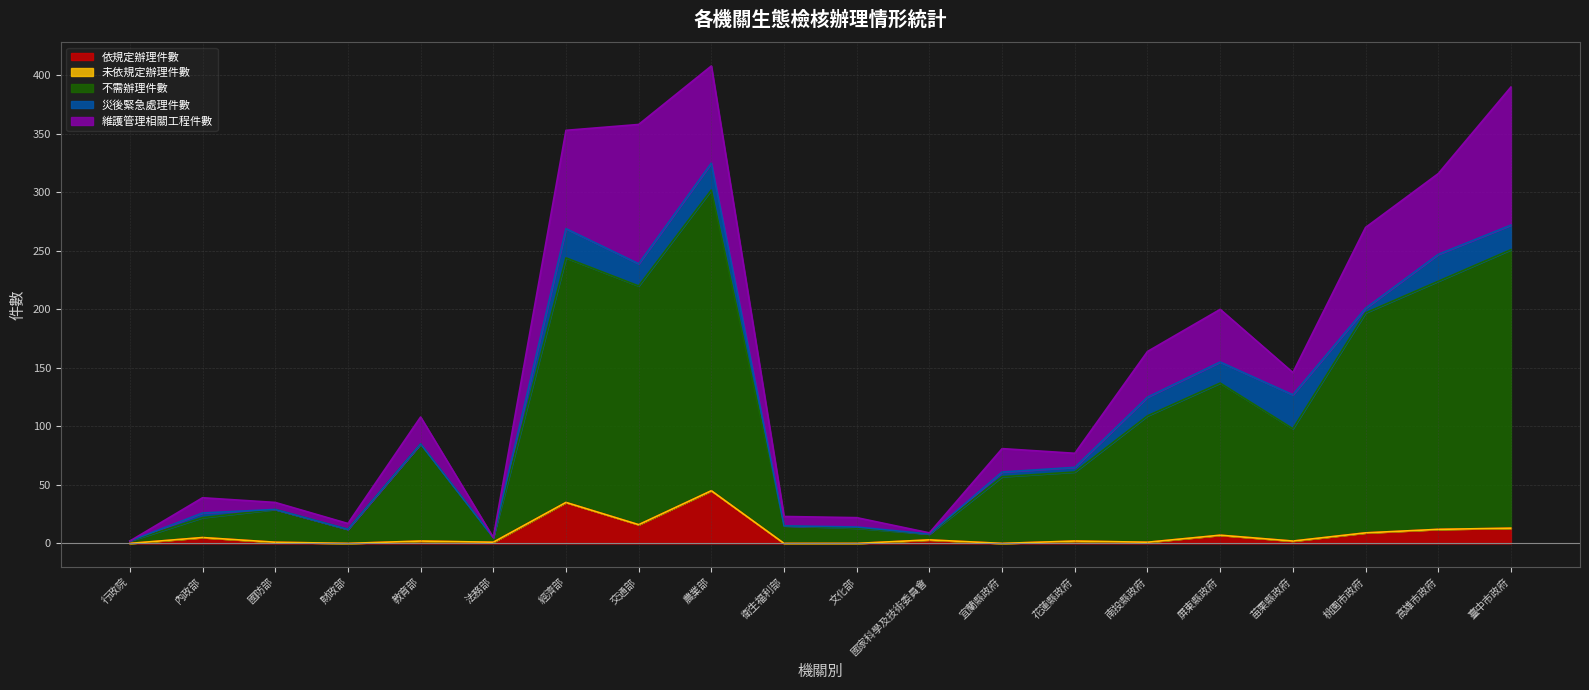

How many data points does each series have?

20